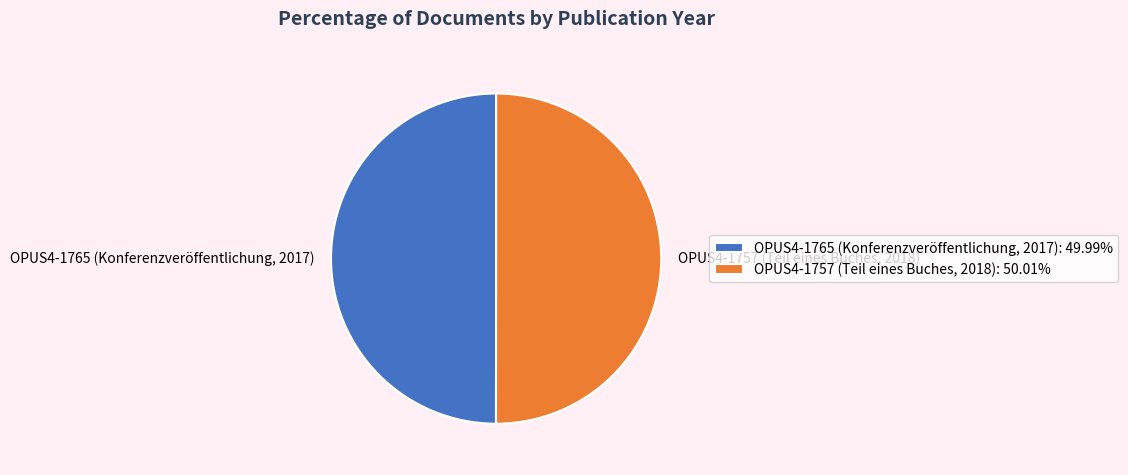

Combined, do OPUS4-1757 (Teil eines Buches, 2018) and OPUS4-1765 (Konferenzveröffentlichung, 2017) account for over 50%?

Yes